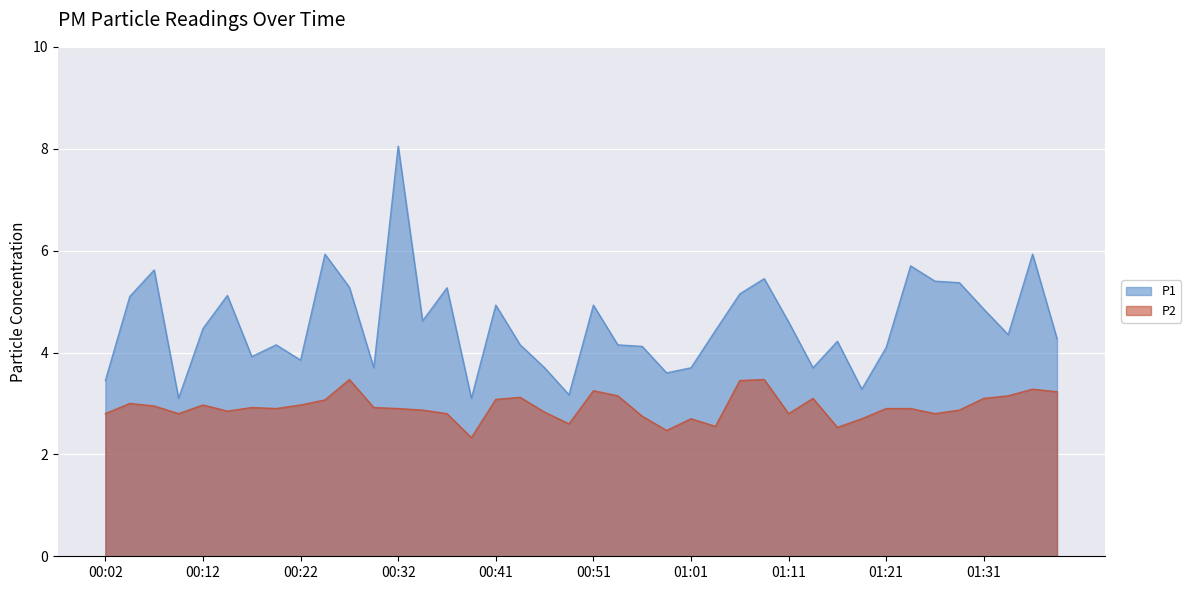

True or false: P1 has more than 2 interior local peaks.

True